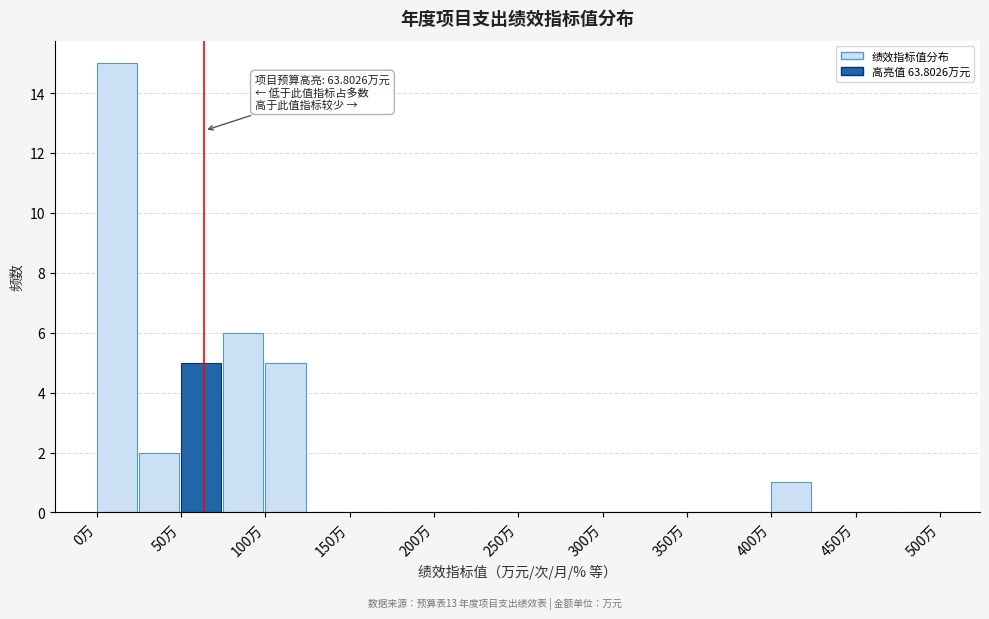

Which range on the x-axis has the tallest bar?

0 to 25